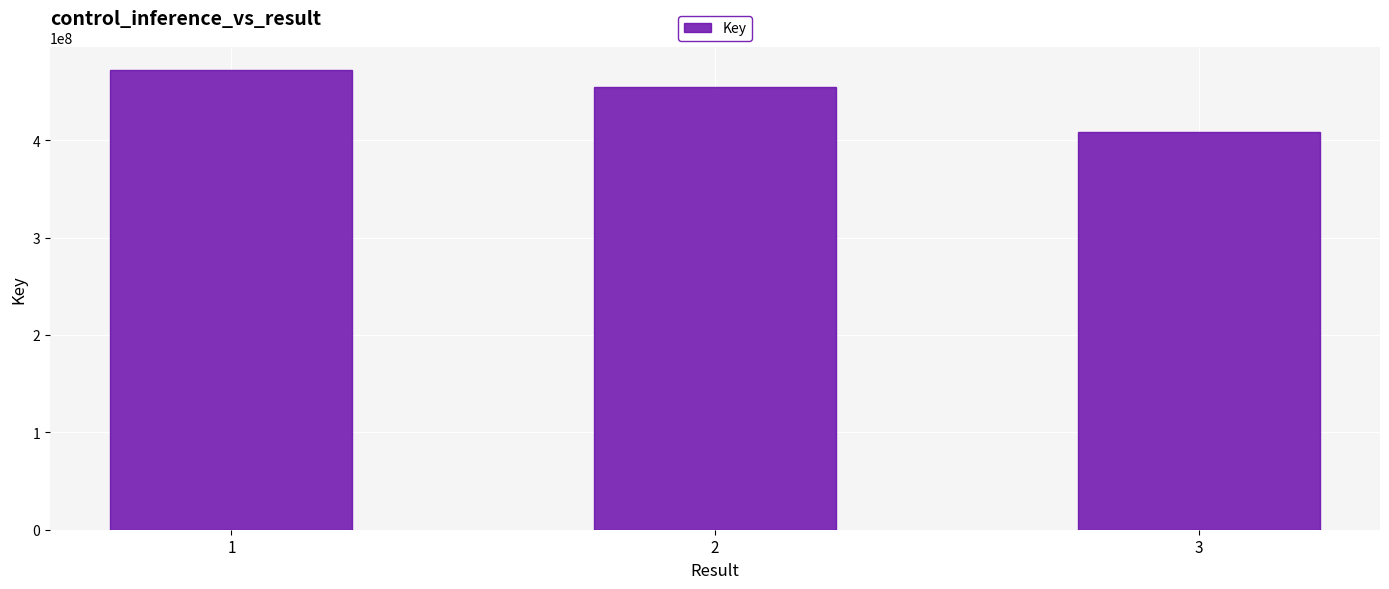

Rank the categories by value from lowest to highest.

3, 2, 1